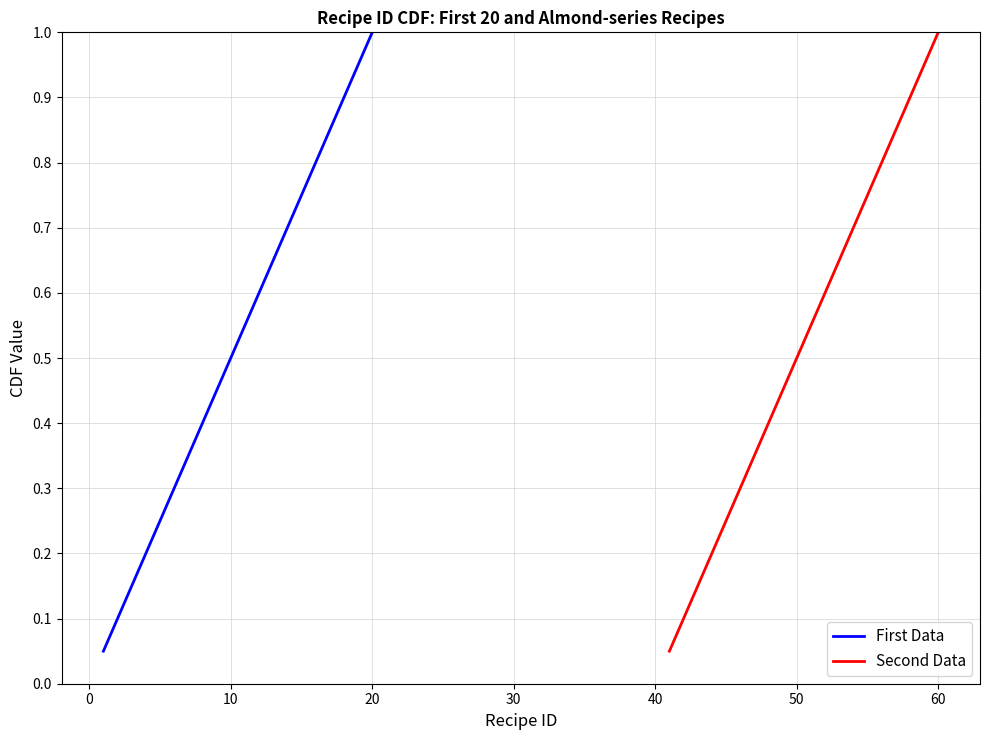

At which label does Second Data reach its peak?

60